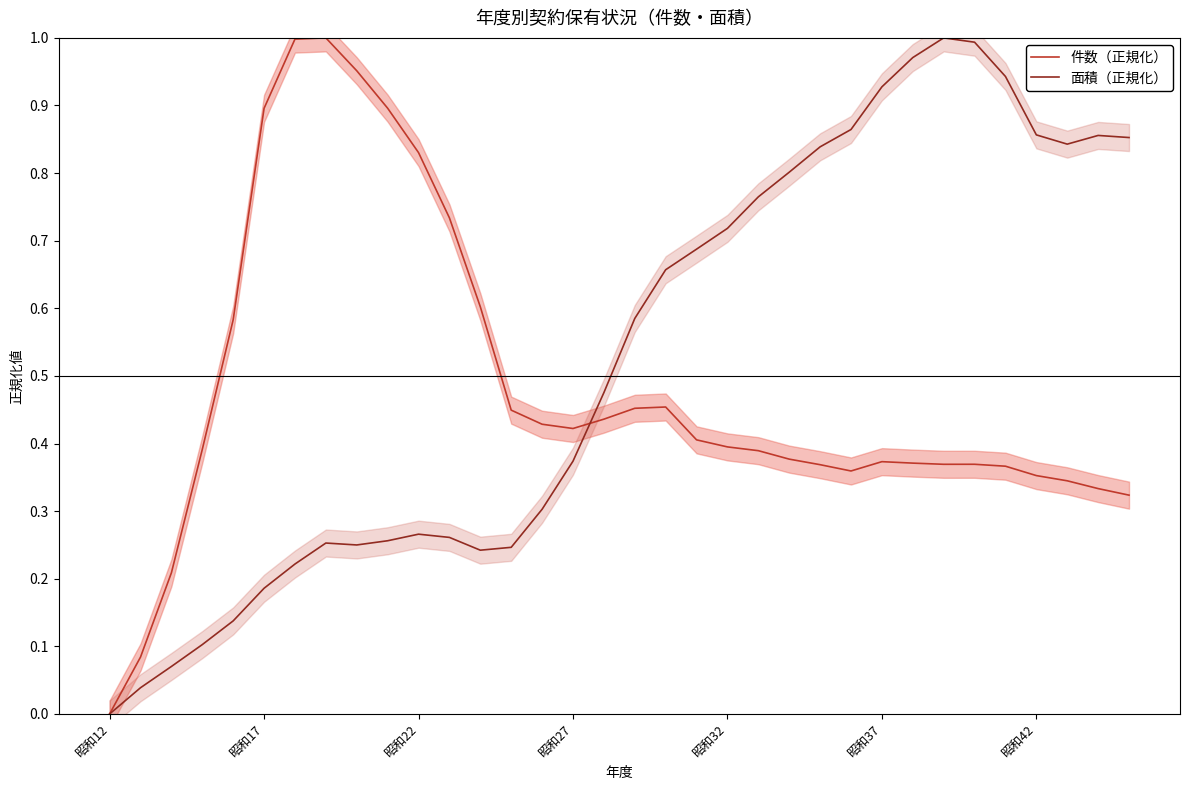

Is it true that 件数（正規化） equals 0.6 at 22?

False